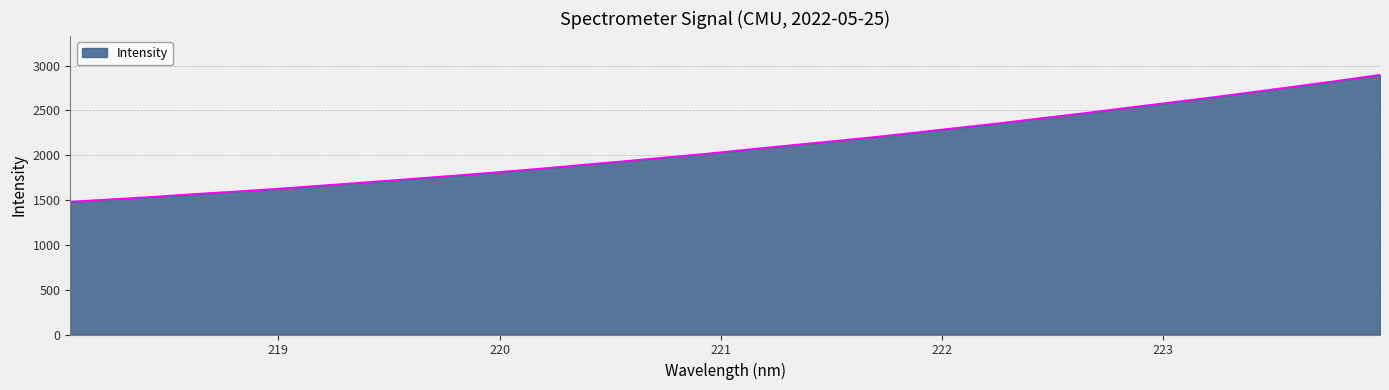

How many lines are shown in the chart?

1